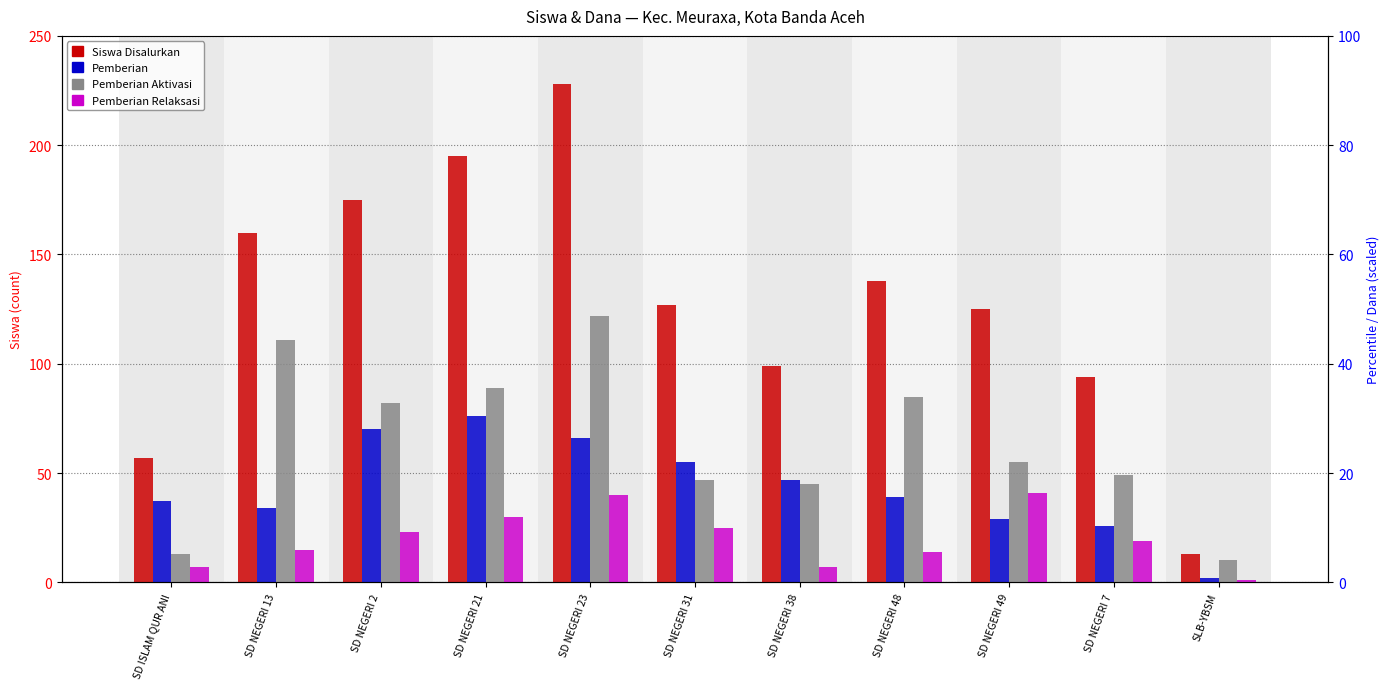

Does the chart contain stacked bars?

No